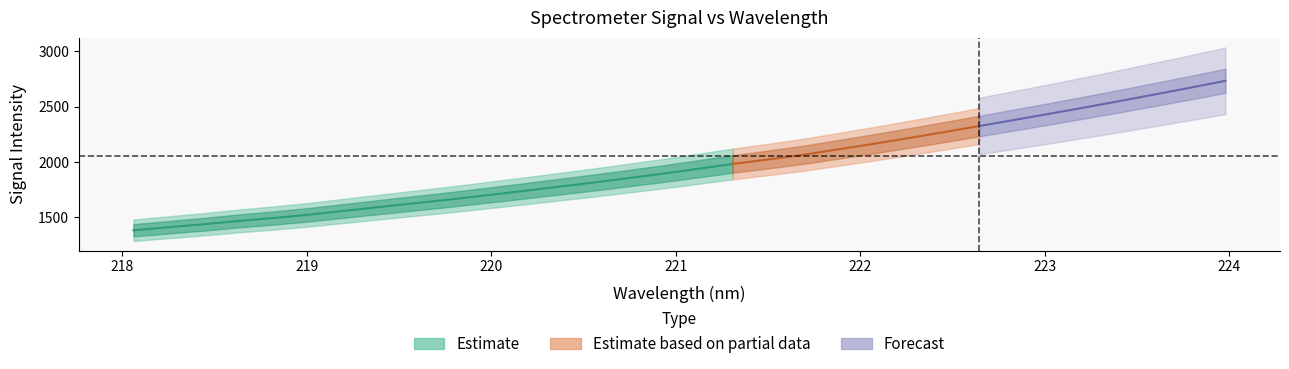

What is the sum of all x values?

7072.7